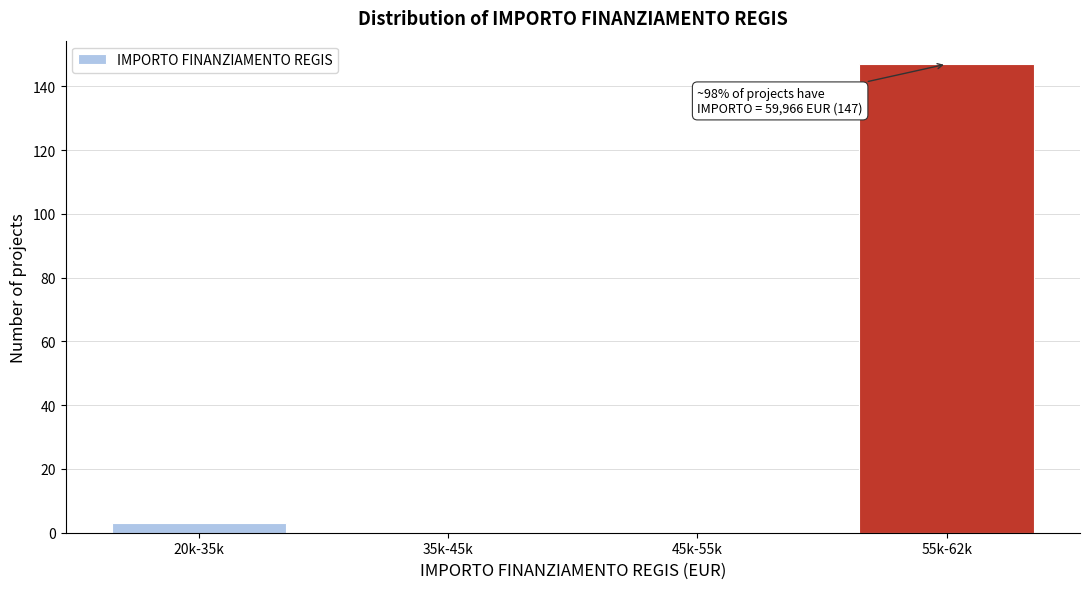

Reading right to left, extract all data points from this chart.

55k-62k=147	45k-55k=0	35k-45k=0	20k-35k=3